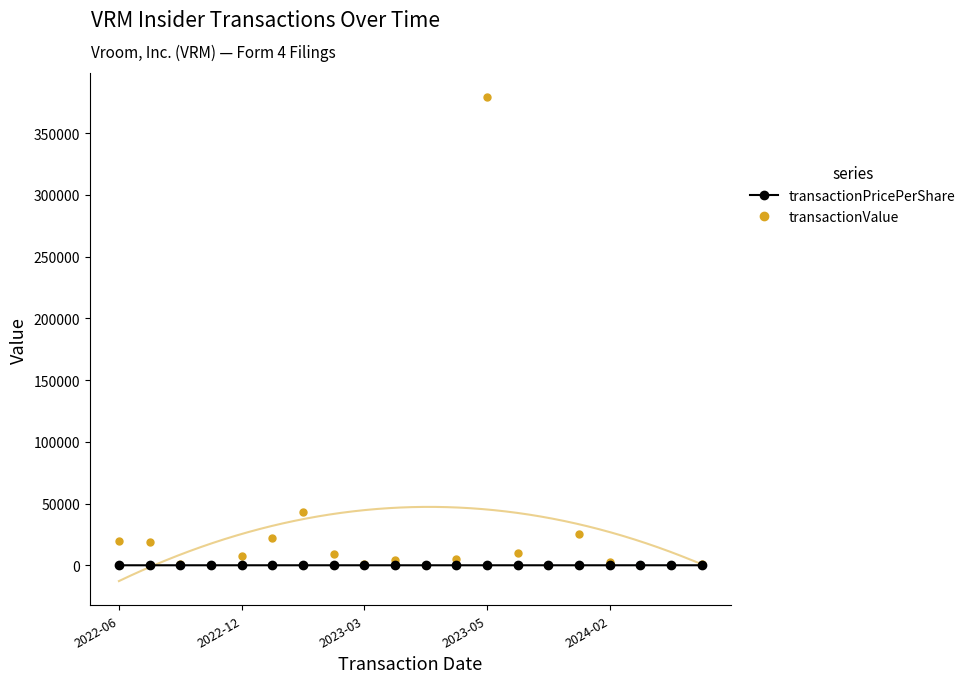

Which series has the widest spread of values?

transactionValue